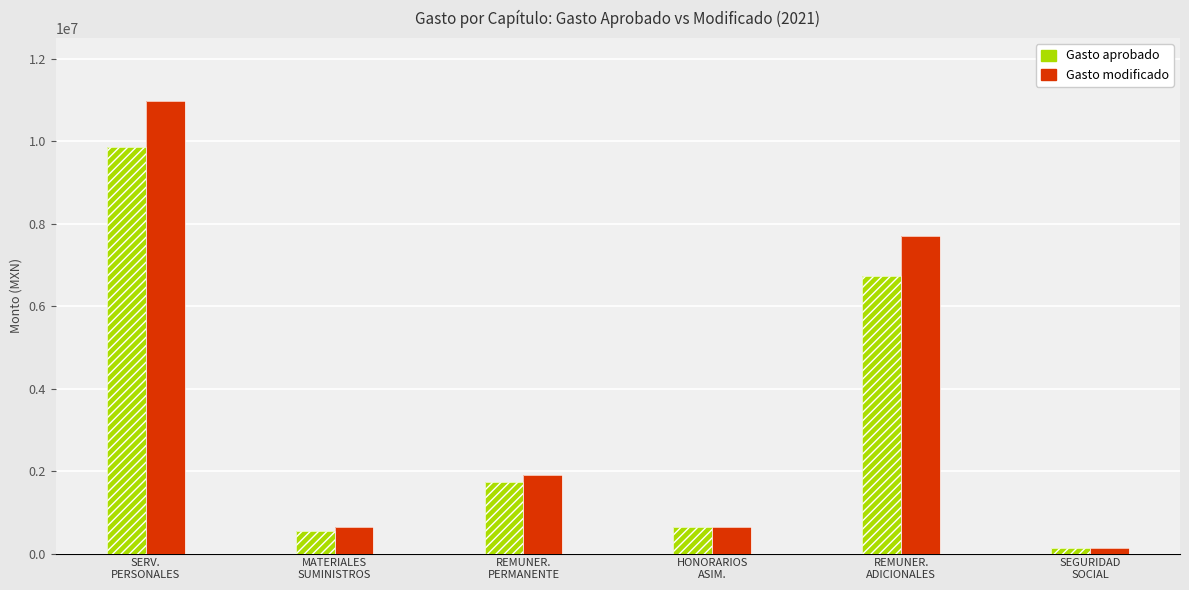

Rank the series by their average value, from highest to lowest.

Gasto modificado, Gasto aprobado